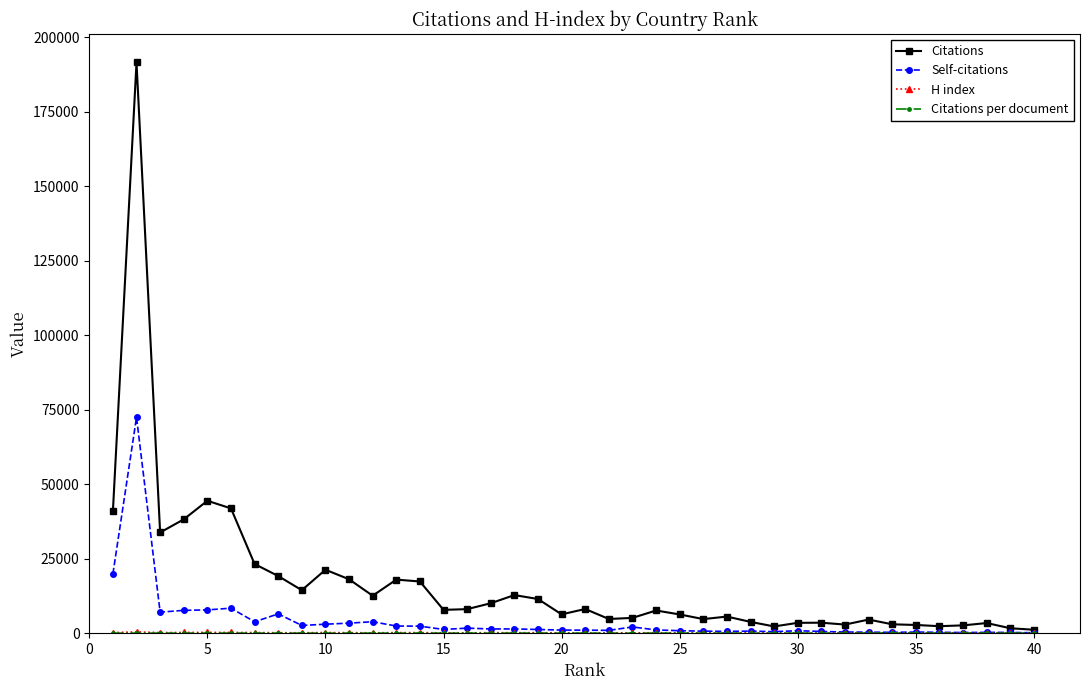

How many lines are shown in the chart?

4